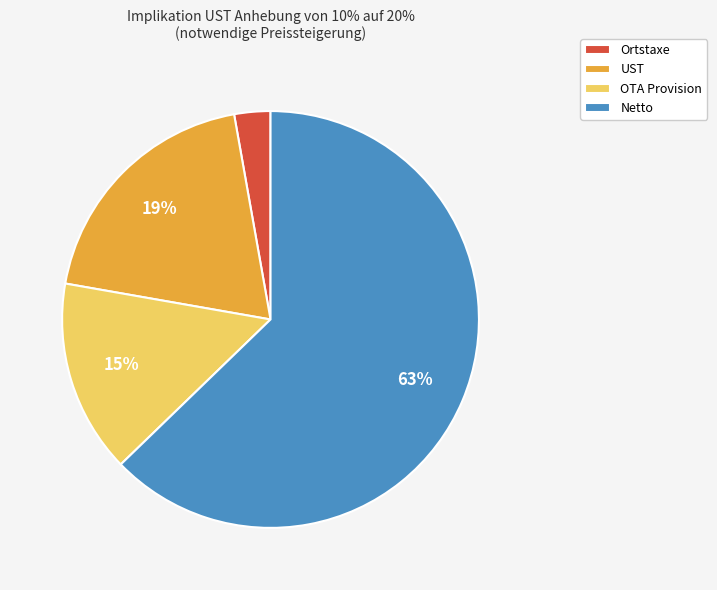

Between OTA Provision and UST, which is larger?

UST